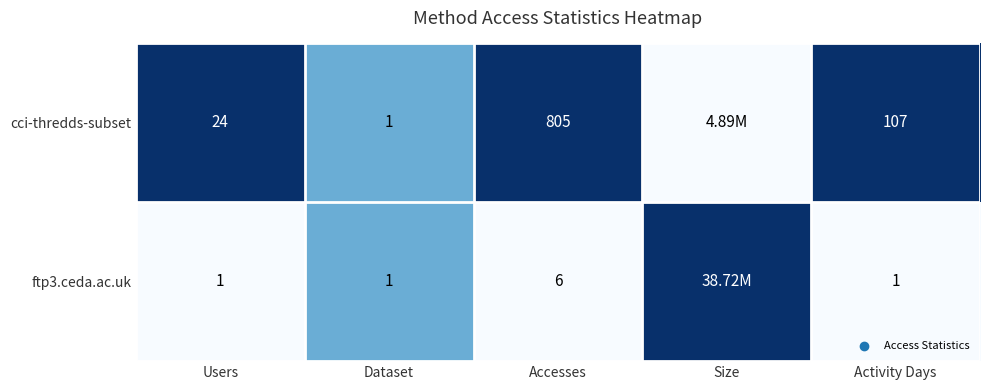

Which series changed the most between Accesses and Activity Days?

cci-thredds-subset